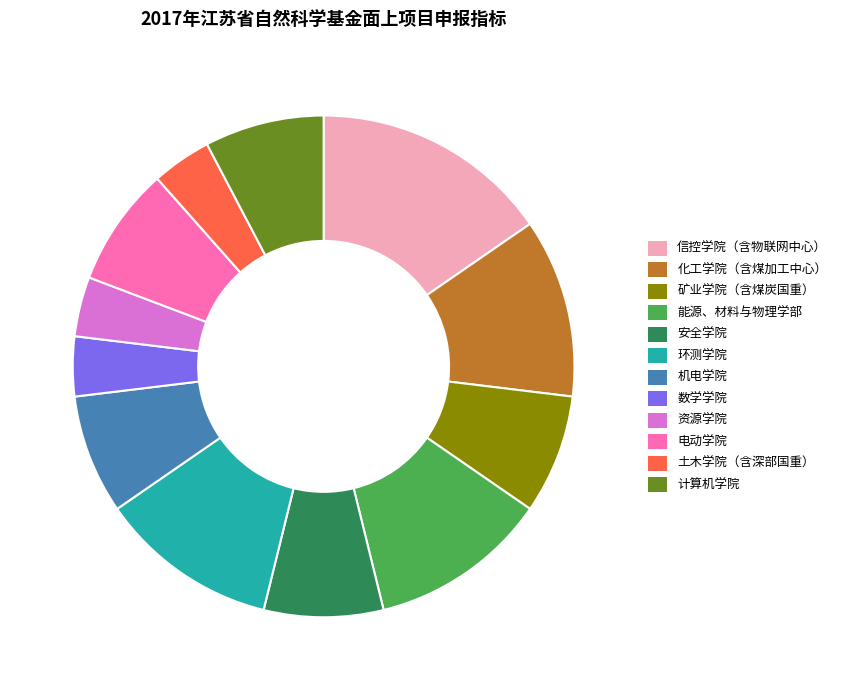

Is it true that 计算机学院 is 8% of the pie?

True